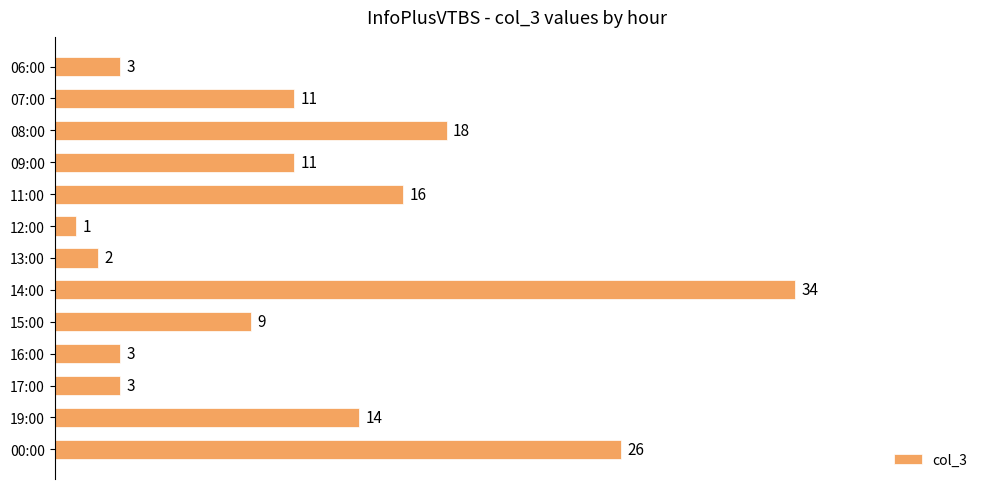

Is it true that the value at 15:00 is 9?

True